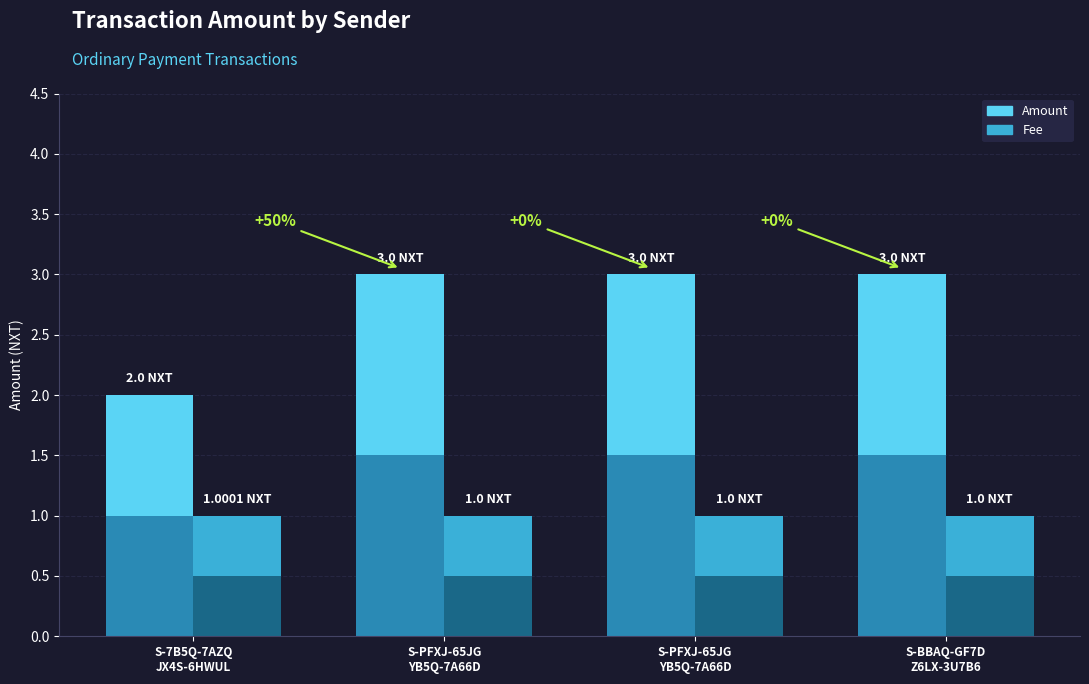

What are all the series names shown in the legend?

Amount, Fee